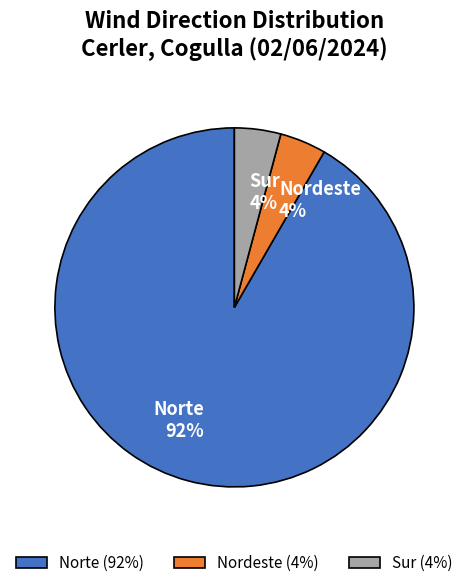

What is the majority slice?

Norte